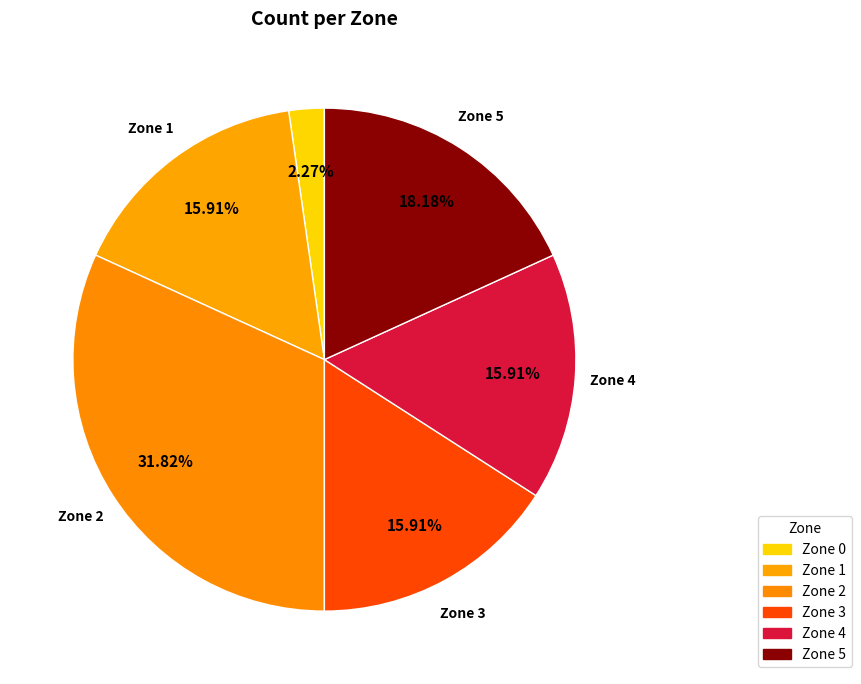

True or false: Zone 0 accounts for 1% of the total.

False